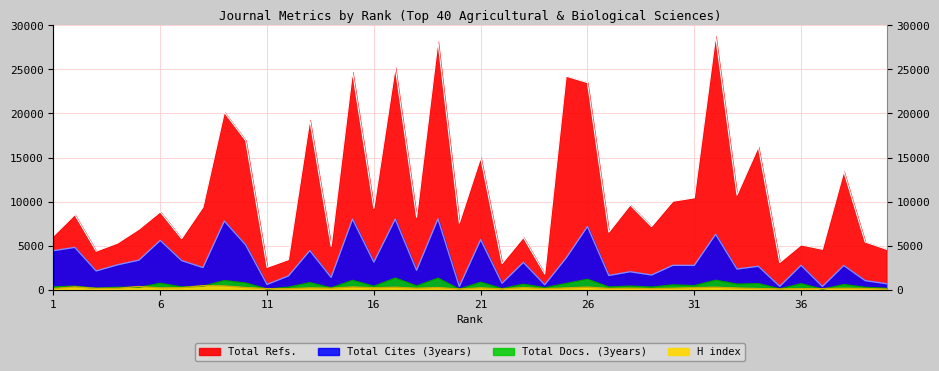

What is the maximum value shown in the chart?

28749